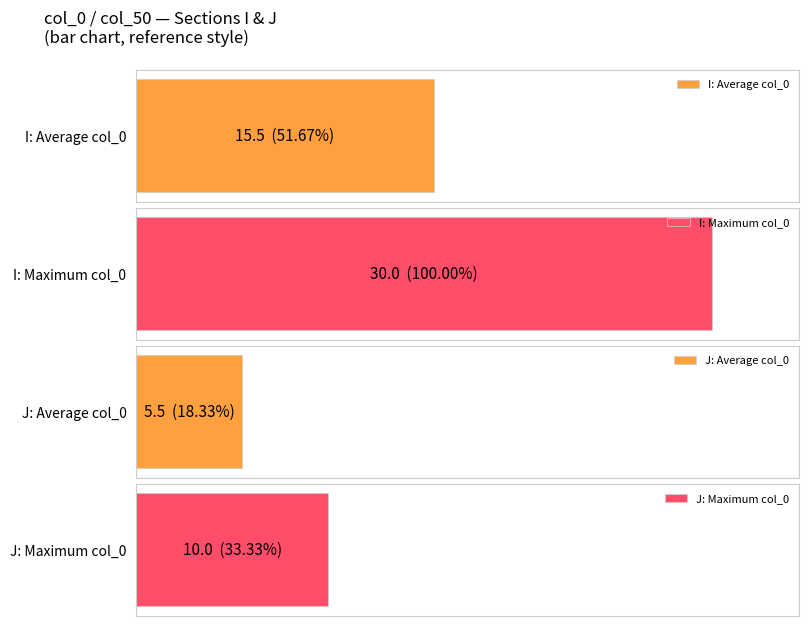

How many bars are there in each group?

2